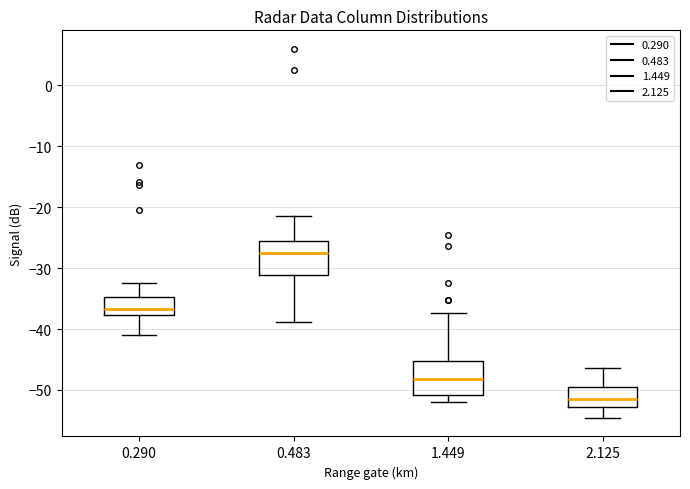

Reading left to right, transcribe this box plot: for each box, give where its median line is, the range the box spans, and where its two whiskers end, as read against the y-axis. The values are not printed on the chart, so give them approximately, as read against the axis.

0.290: median -37, box -38 to -35, whiskers -41 to -32
0.483: median -27, box -31 to -25, whiskers -39 to -21
1.449: median -48, box -51 to -45, whiskers -52 to -37
2.125: median -51, box -53 to -49, whiskers -55 to -46